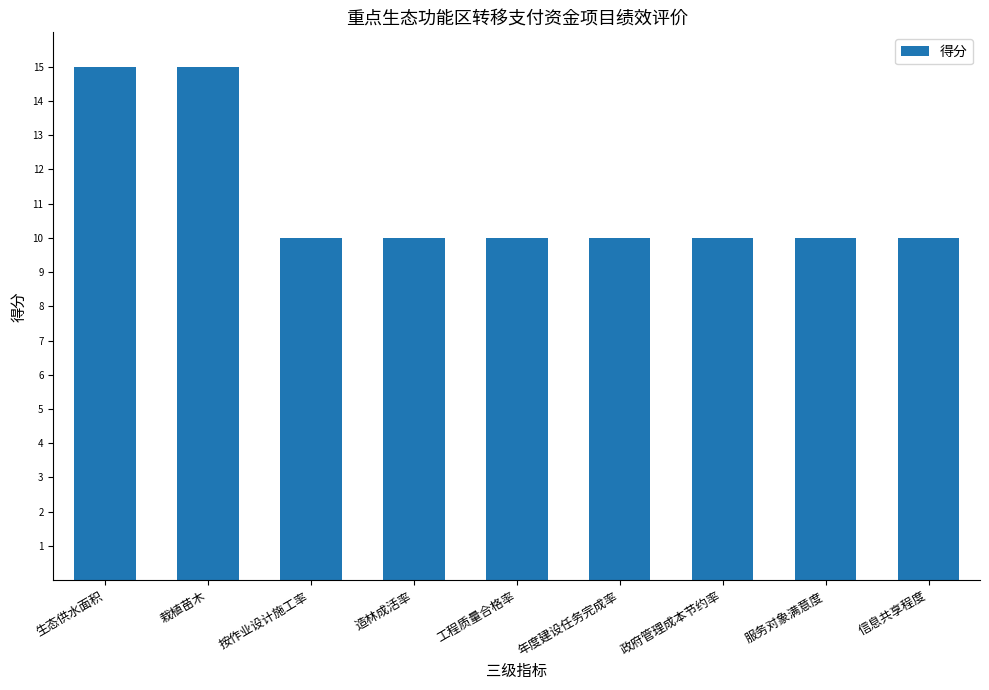

What is the label of the 8th bar from the left?

服务对象满意度